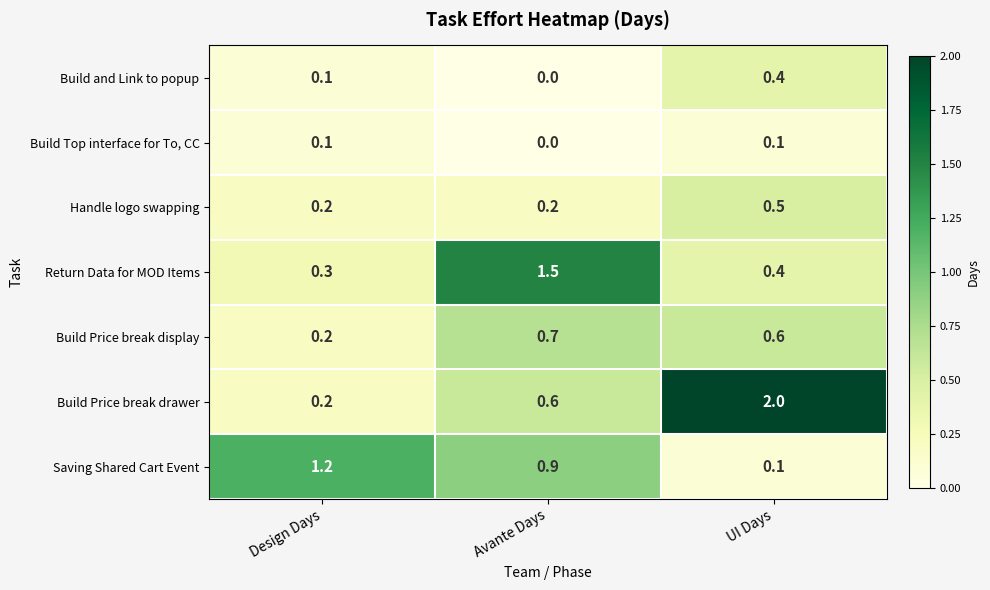

What is the average value of the Build Price break display series?

0.5